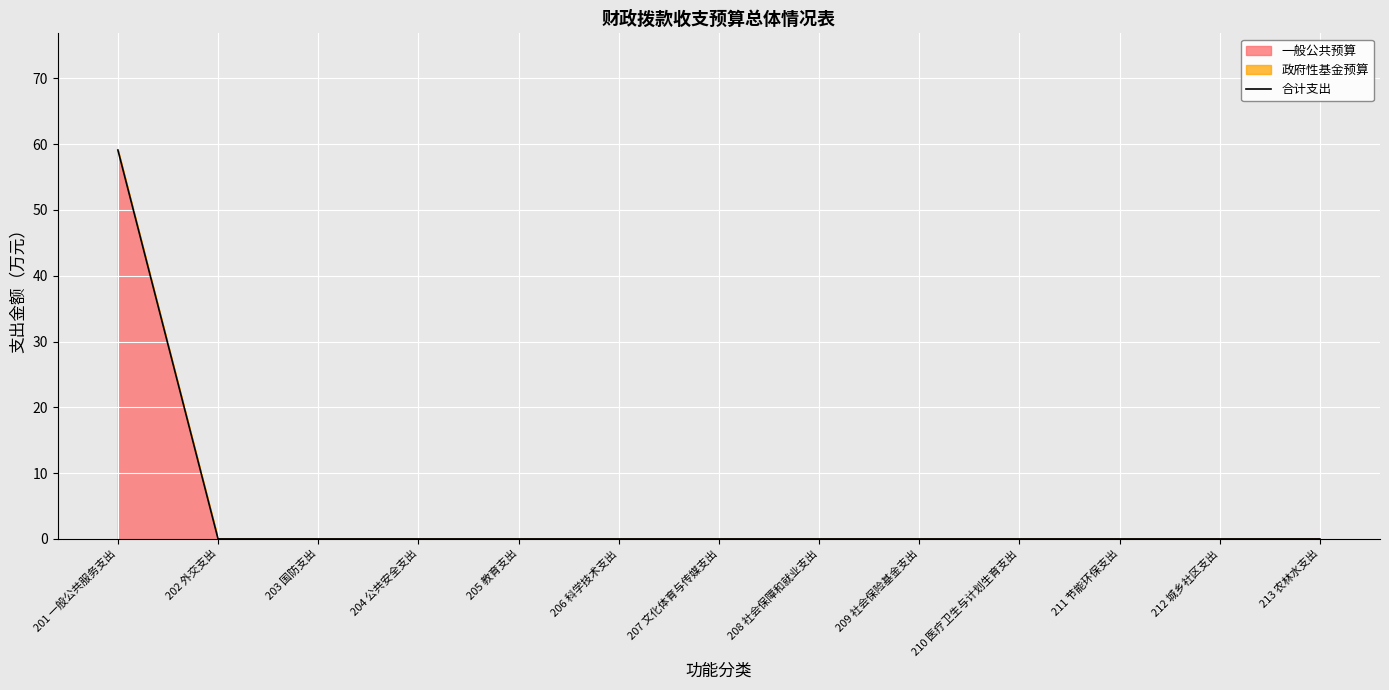

Which label corresponds to the smallest value in the chart?

202 外交支出